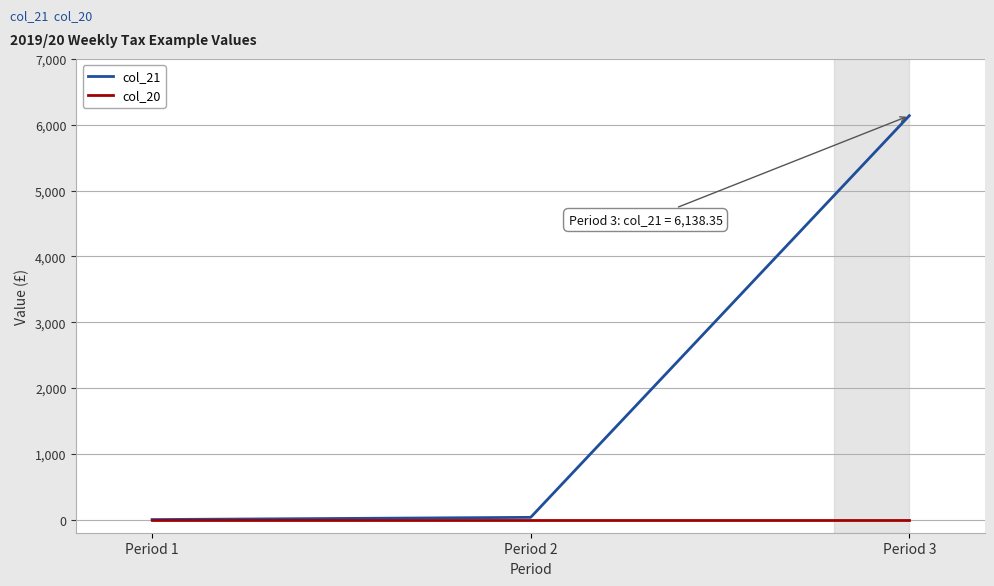

At which category is the sum across all series the highest?

Period 3